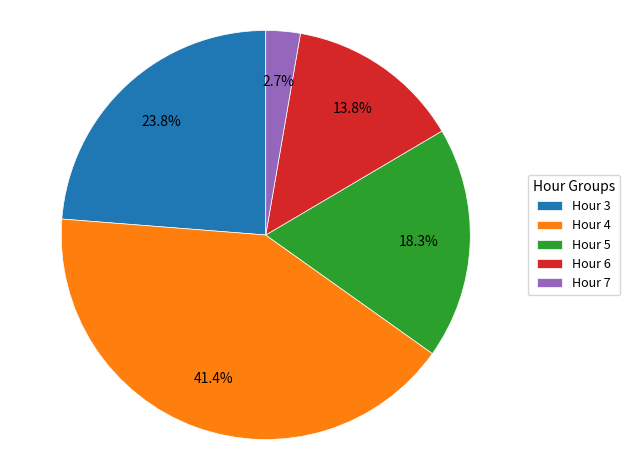

Does Hour 5 represent more than half of the total?

No